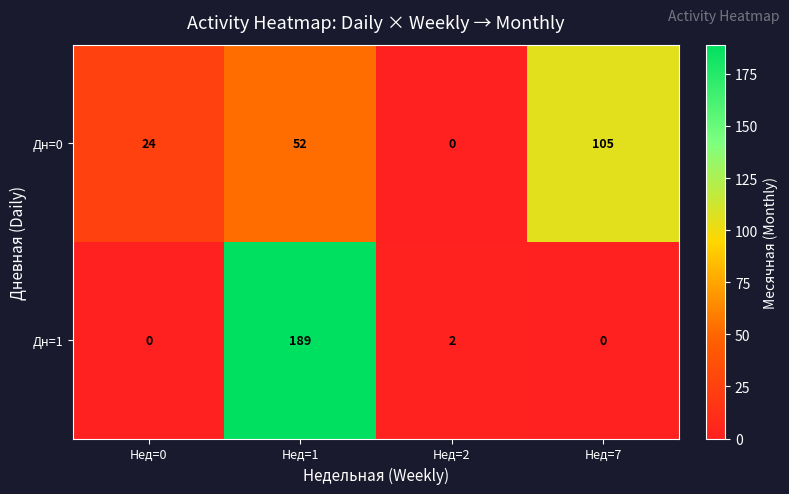

How many data points in Дн=1 are less than 2?

2